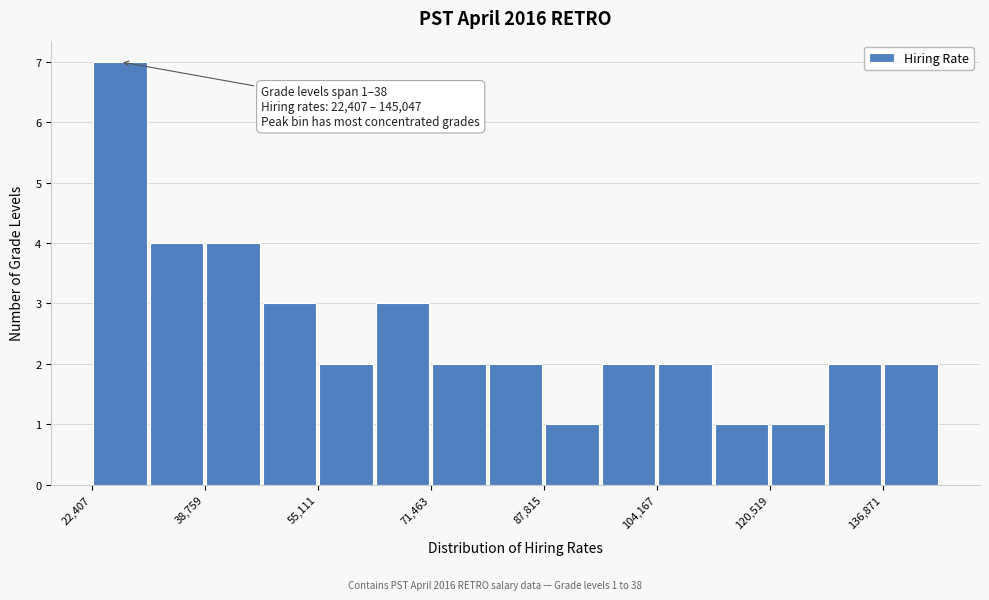

Which range on the x-axis has the tallest bar?

22000 to 30000